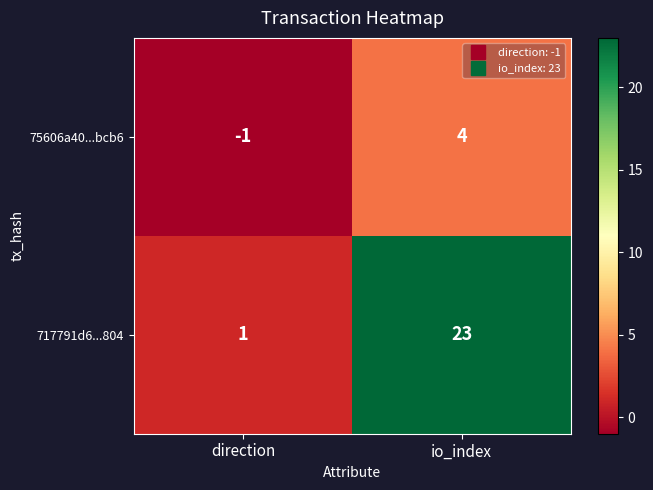

What is the difference between the 75606a40...bcb6 values at io_index and direction?

5